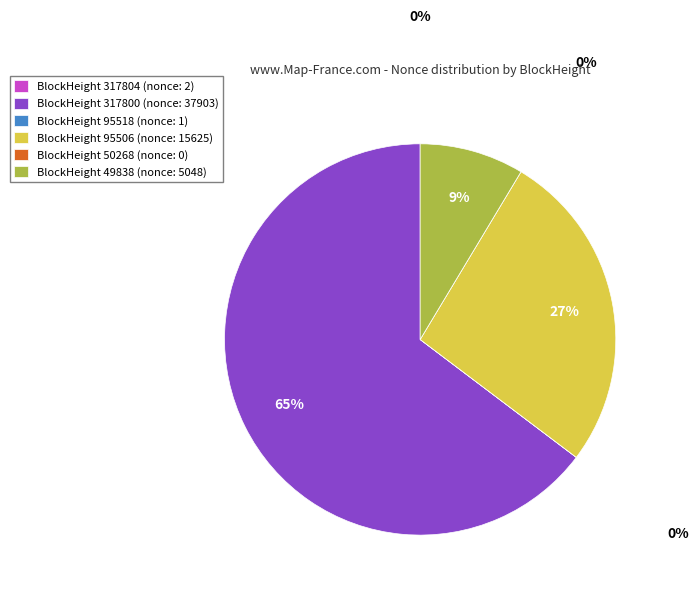

Which slice represents more than half of the pie?

BlockHeight 317800 (nonce: 37903)